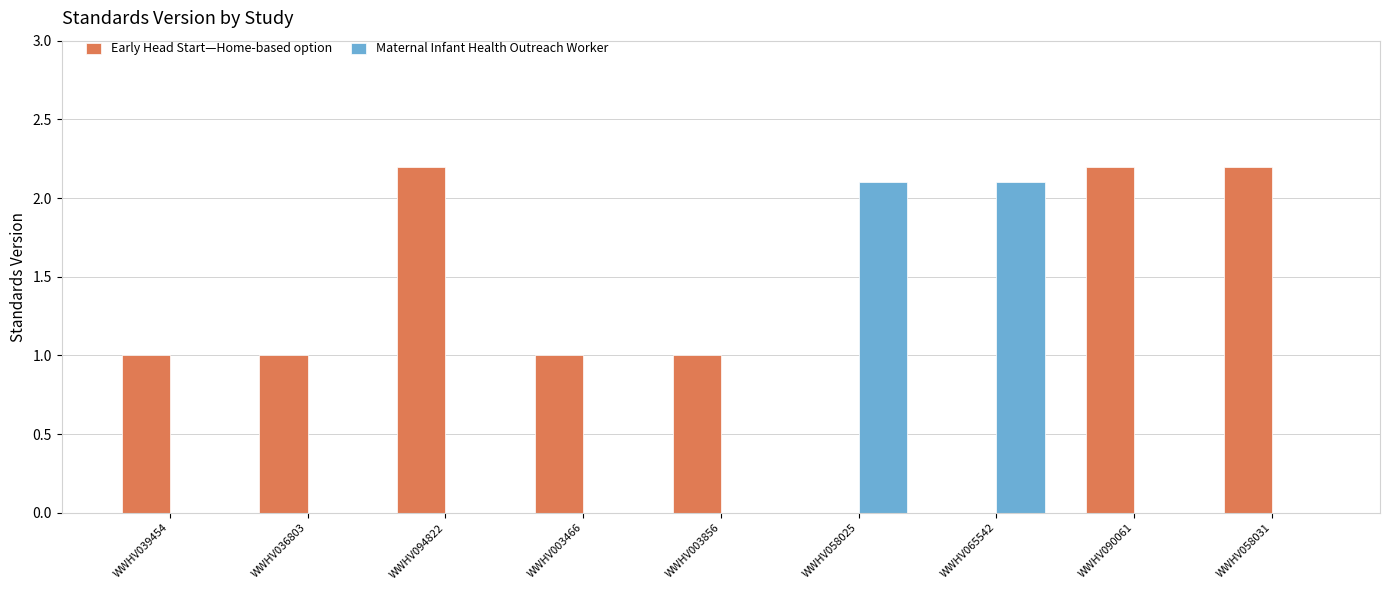

What is the difference between the Maternal Infant Health Outreach Worker values at WWHV003466 and WWHV065542?

2.1